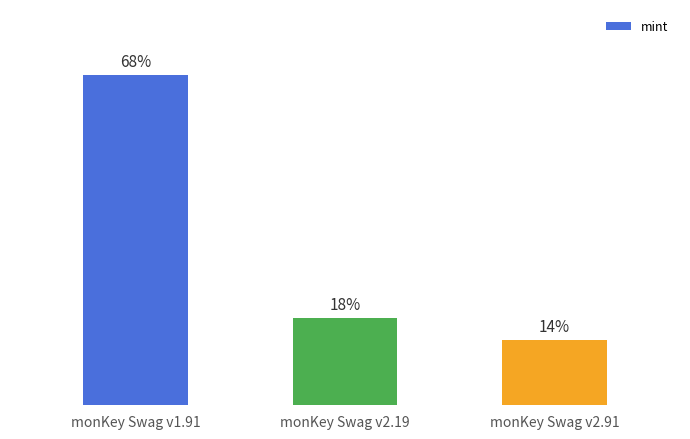

Are the bars horizontal?

No